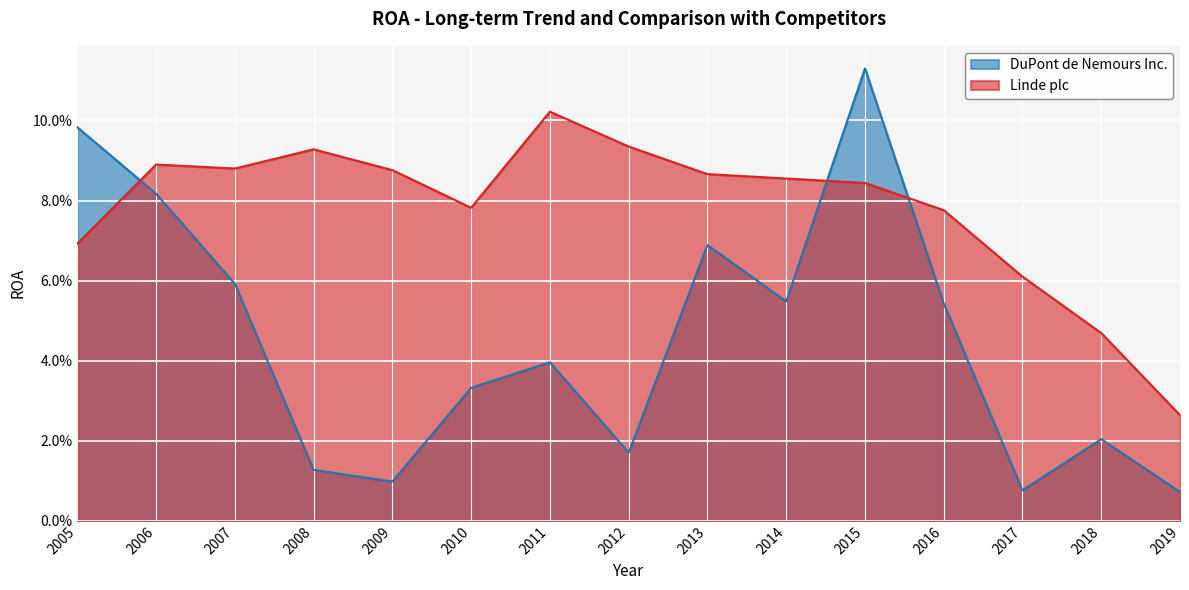

Reading left to right, extract all data points from this chart.

DuPont de Nemours Inc.: 2005=0.1	2006=0.1	2007=0.1	2008=0.0	2009=0.0	2010=0.0	2011=0.0	2012=0.0	2013=0.1	2014=0.1	2015=0.1	2016=0.1	2017=0.0	2018=0.0	2019=0.0
Linde plc: 2005=0.1	2006=0.1	2007=0.1	2008=0.1	2009=0.1	2010=0.1	2011=0.1	2012=0.1	2013=0.1	2014=0.1	2015=0.1	2016=0.1	2017=0.1	2018=0.0	2019=0.0